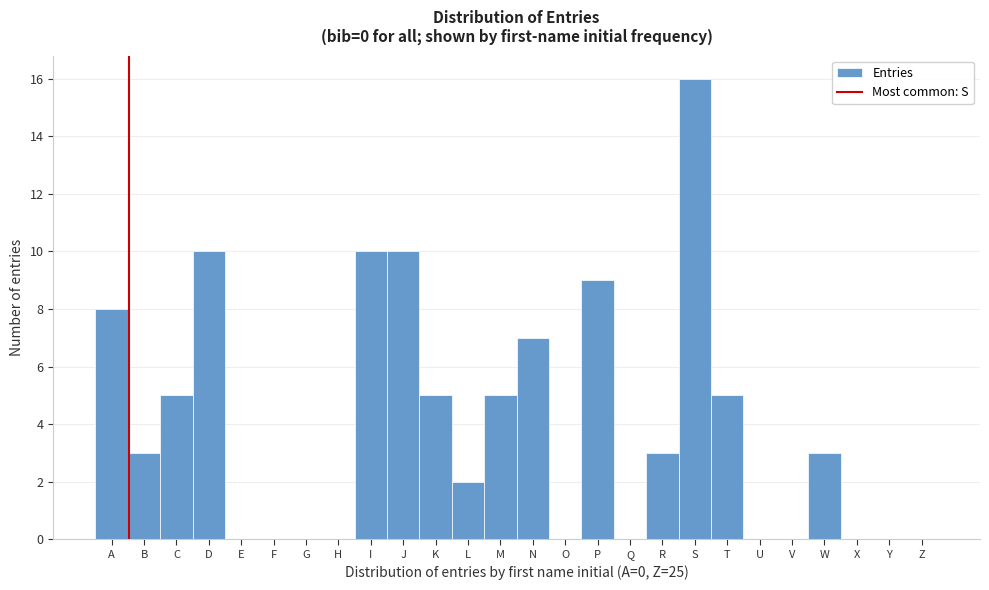

Reading left to right, extract all data points from this chart.

A=8	B=3	C=5	D=10	E=0	F=0	G=0	H=0	I=10	J=10	K=5	L=2	M=5	N=7	O=0	P=9	Q=0	R=3	S=16	T=5	U=0	V=0	W=3	X=0	Y=0	Z=0